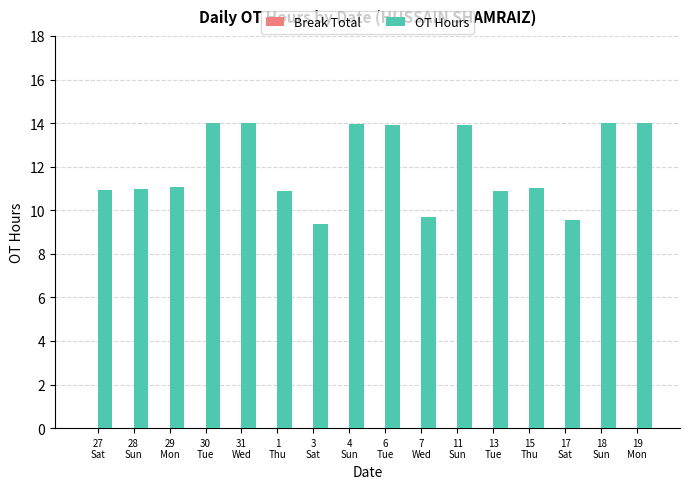

What is the smallest value displayed?

9.4